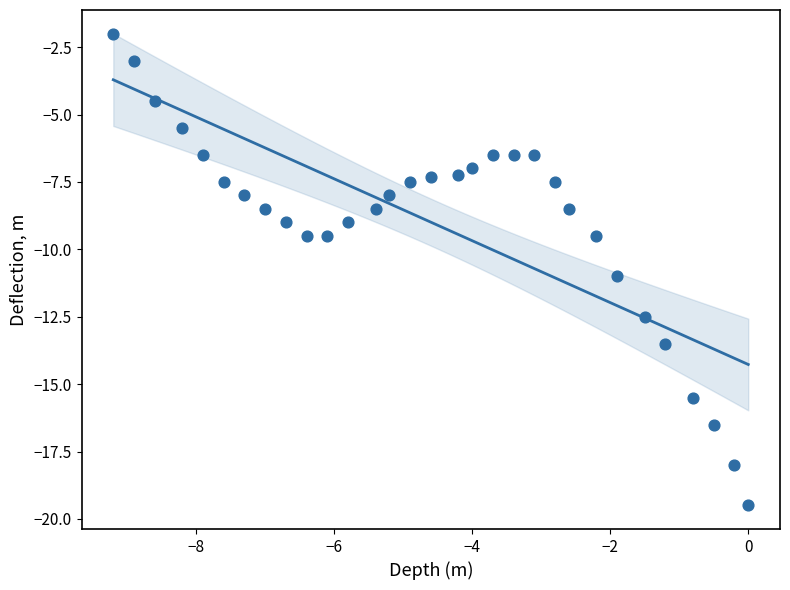

What is the range of Y values (max minus min)?

17.5